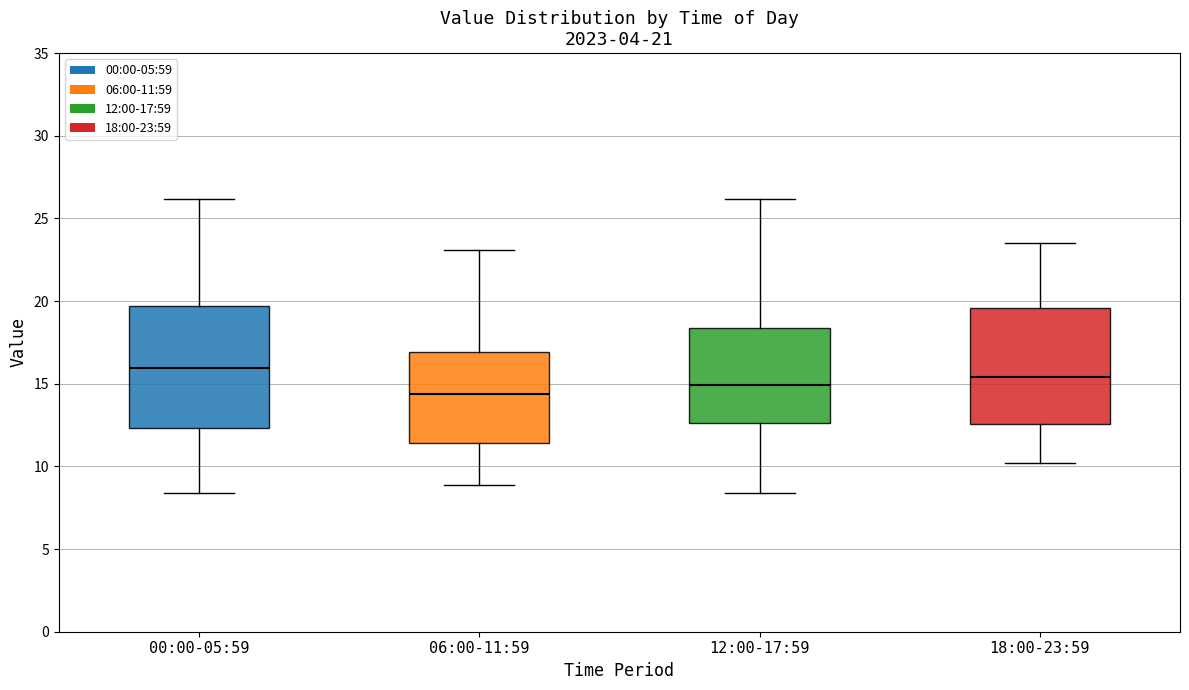

Where is the upper edge of the box for 06:00-11:59 on the y-axis? The values are not printed on the chart, so give them approximately, as read against the axis.

17.0